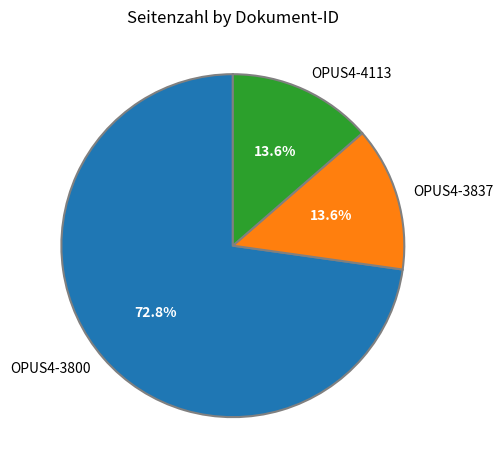

Does OPUS4-4113 account for over 50% of the chart?

No